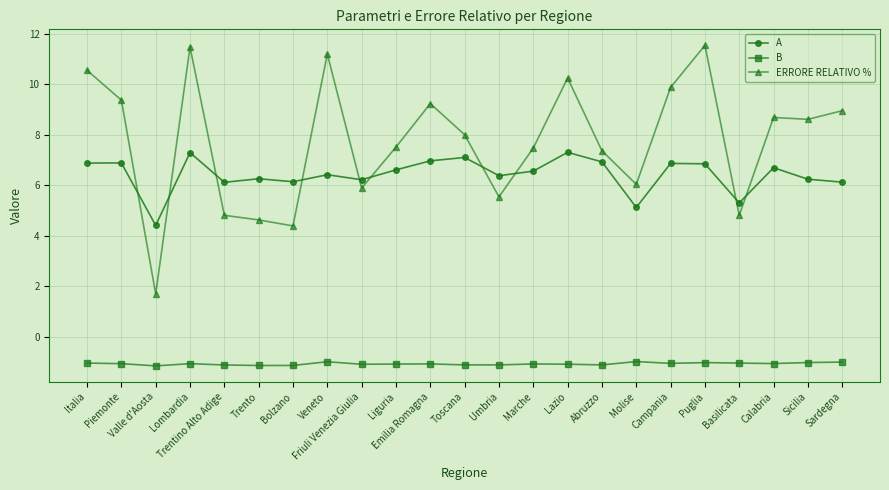

The value of B at Sardegna is -1.8. True or false?

False